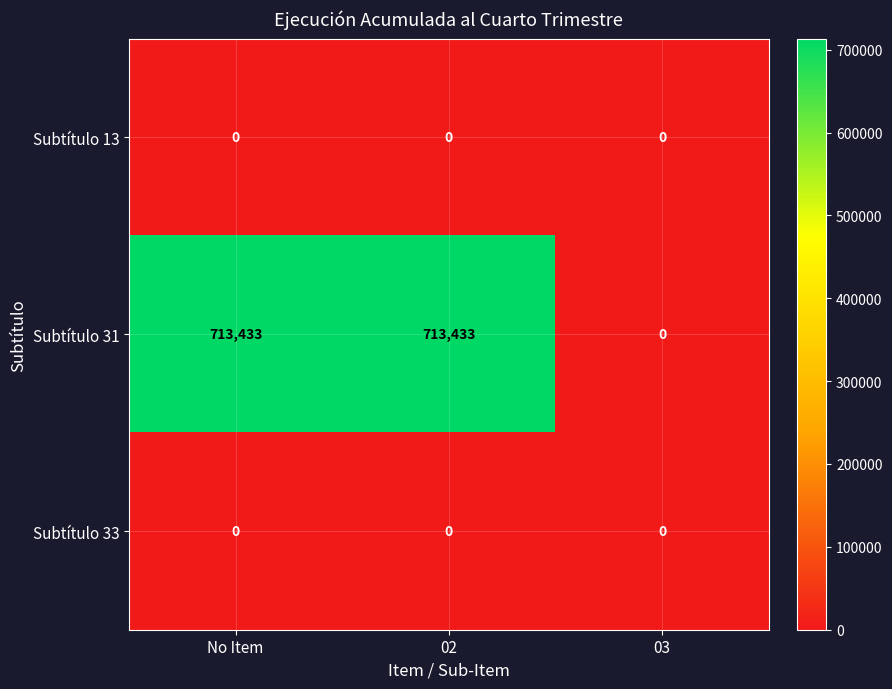

Count the Subtítulo 31 values in the range 0 to 713433.

3